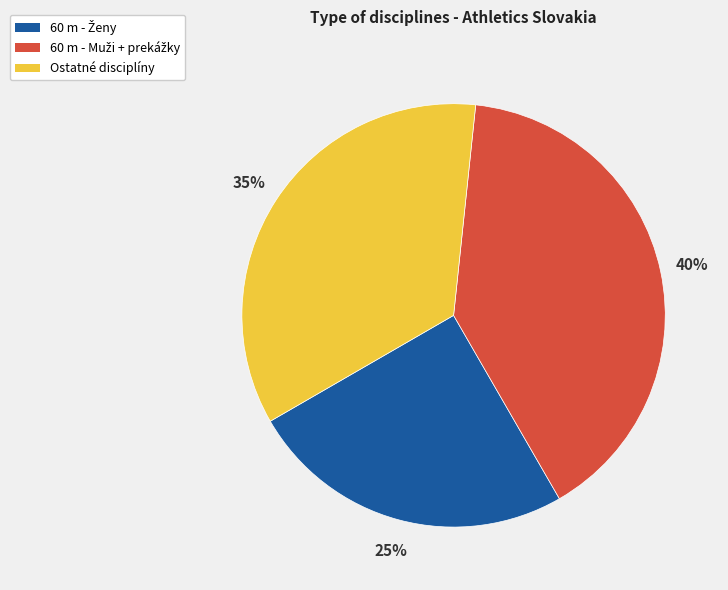

To the nearest percent, what is the average slice percentage?

33%